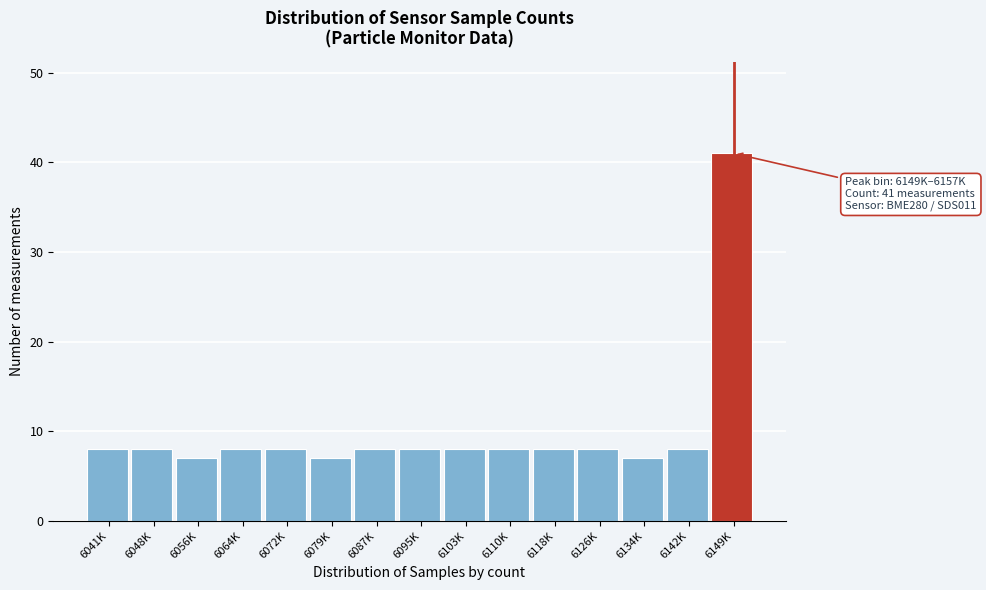

Reading right to left, transcribe all the data shown in this chart.

6149K=41	6142K=8	6134K=7	6126K=8	6118K=8	6110K=8	6103K=8	6095K=8	6087K=8	6079K=7	6072K=8	6064K=8	6056K=7	6048K=8	6041K=8